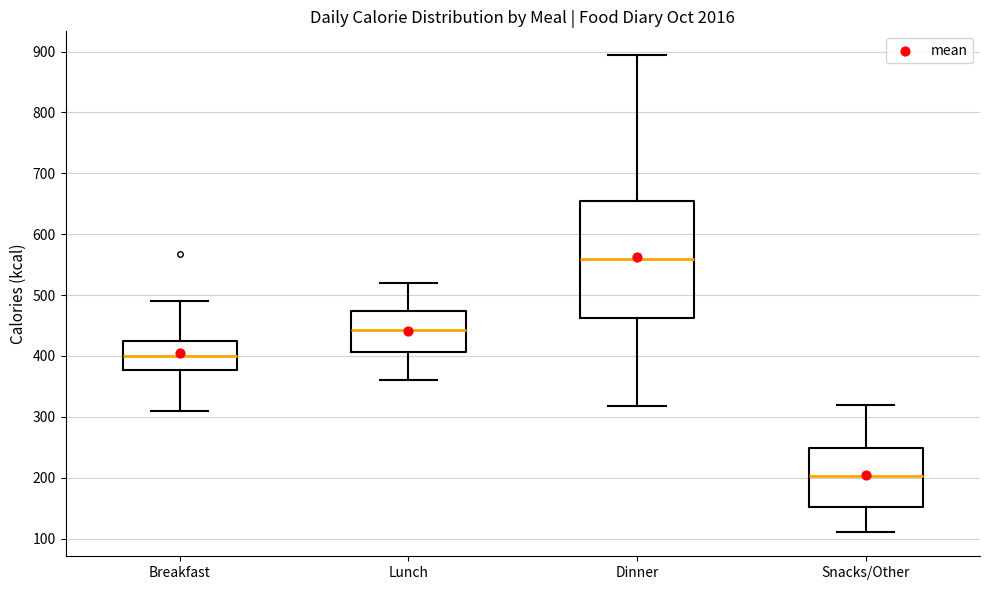

Where does the median line of the box for Snacks/Other sit on the y-axis? The values are not printed on the chart, so give them approximately, as read against the axis.

200